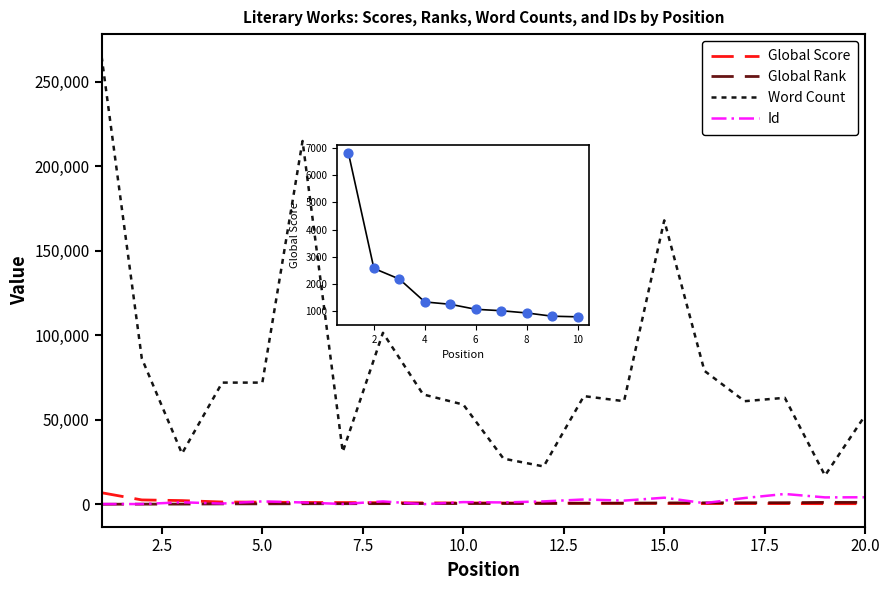

At how many categories does at least one series exceed 153225?

3